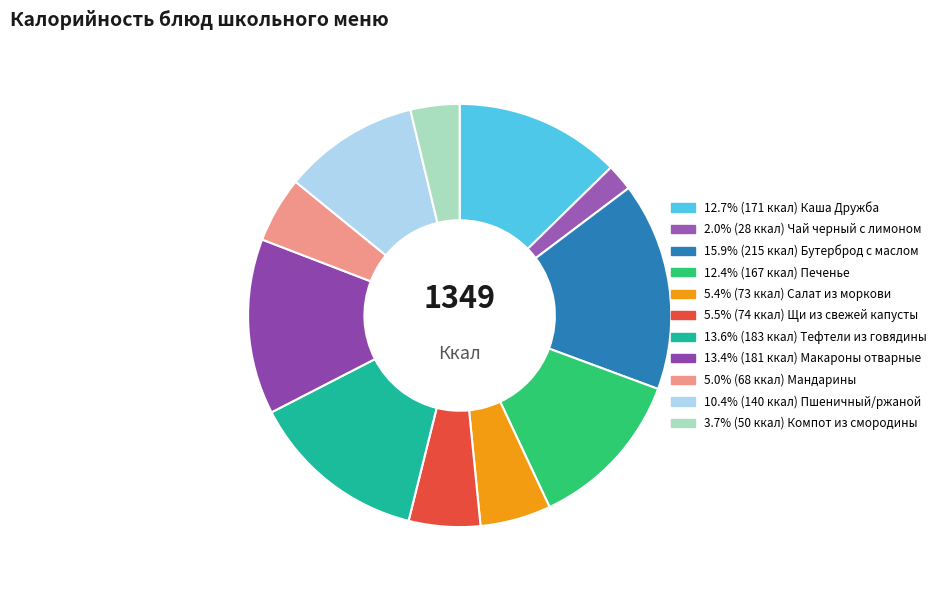

Count the number of slices in the pie.

11